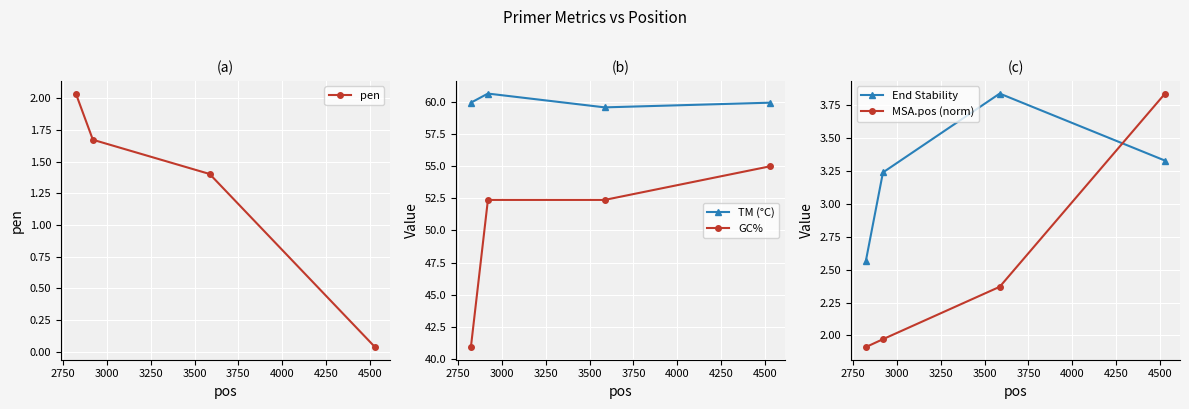

What are all the series names shown in the legend?

pen, TM (°C), GC%, End Stability, MSA.pos (norm)